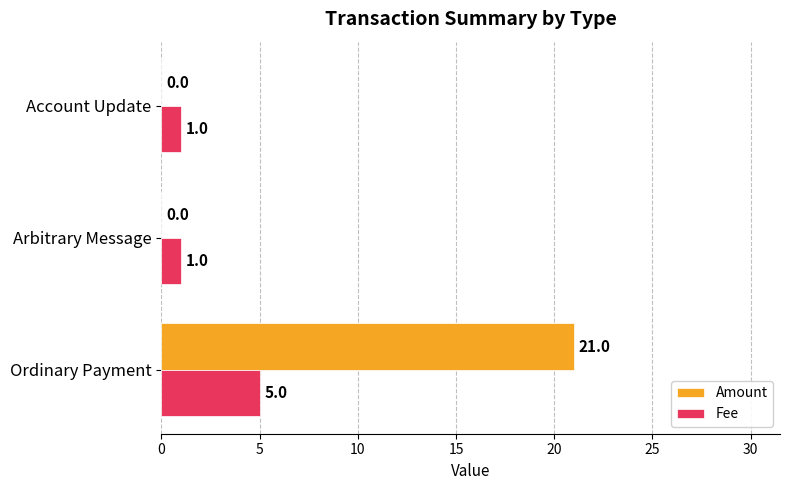

What is the sum of all Amount values?

21